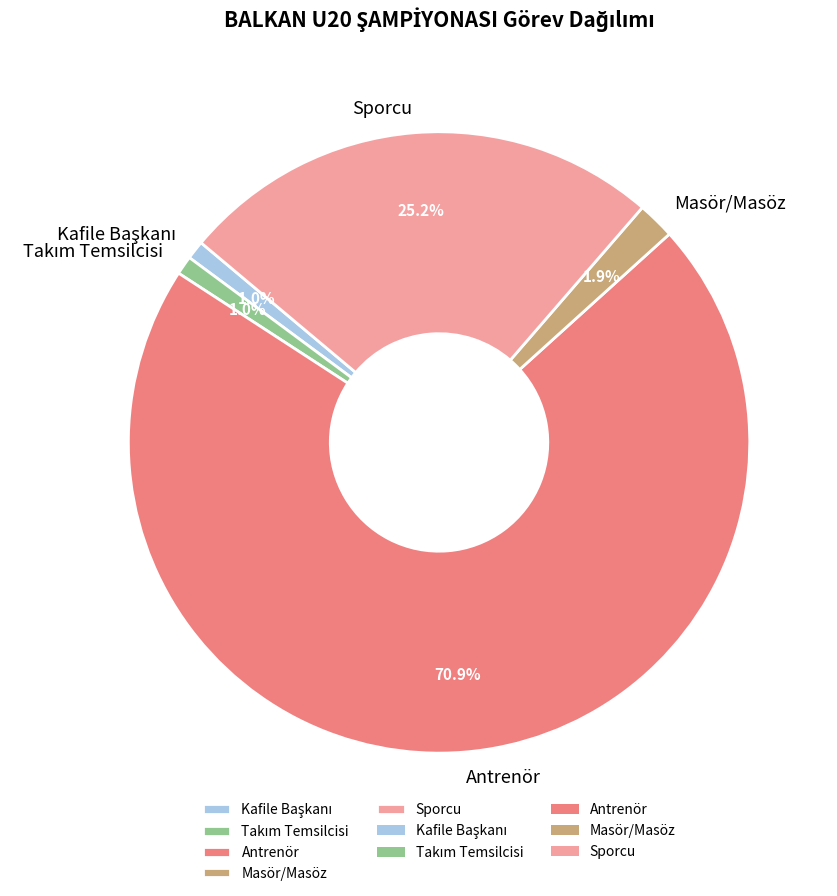

What percentage is NOT represented by Antrenör?

29.1%